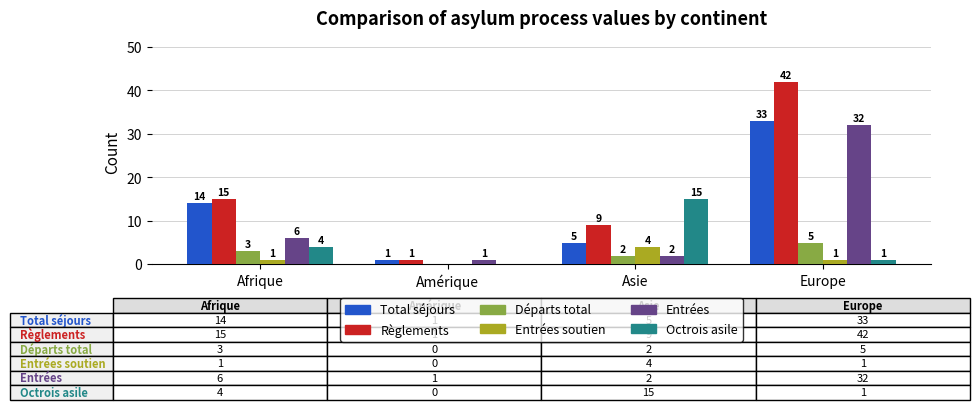

At which category is the sum across all series the highest?

Europe